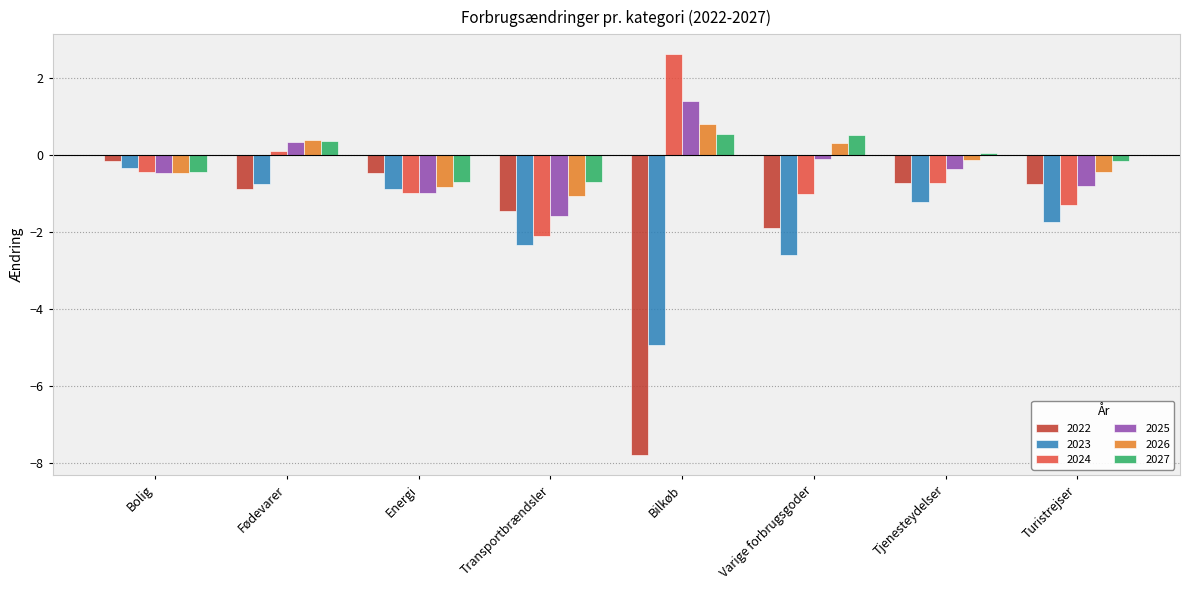

Rank the series by their maximum value, from highest to lowest.

2024, 2025, 2026, 2027, 2022, 2023